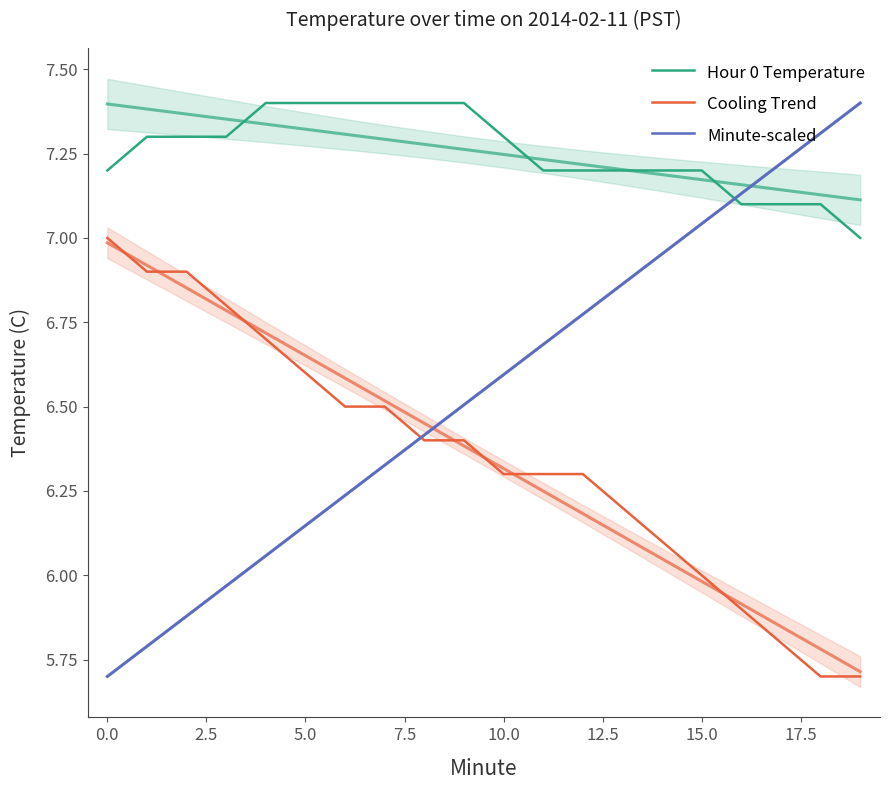

Between 10.0 and 2.5, which is larger?

10.0